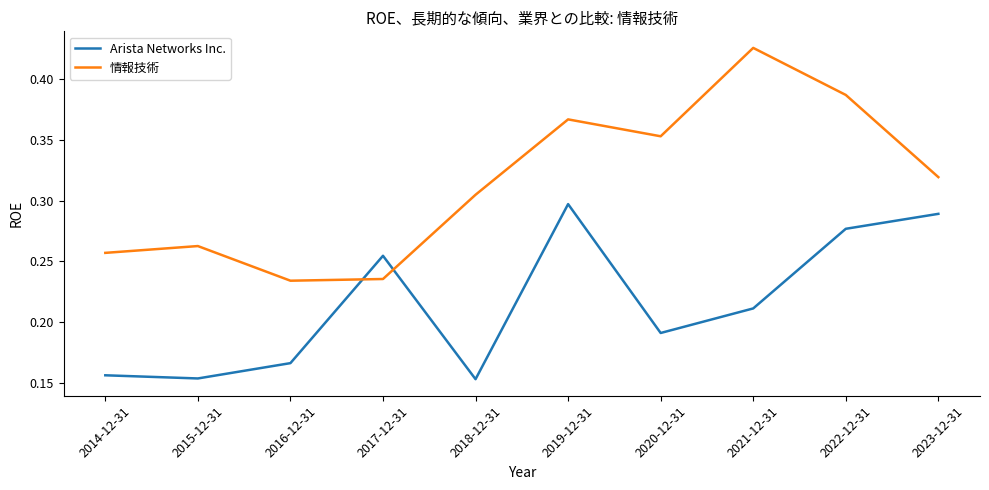

What position from the left is 2022-12-31?

9